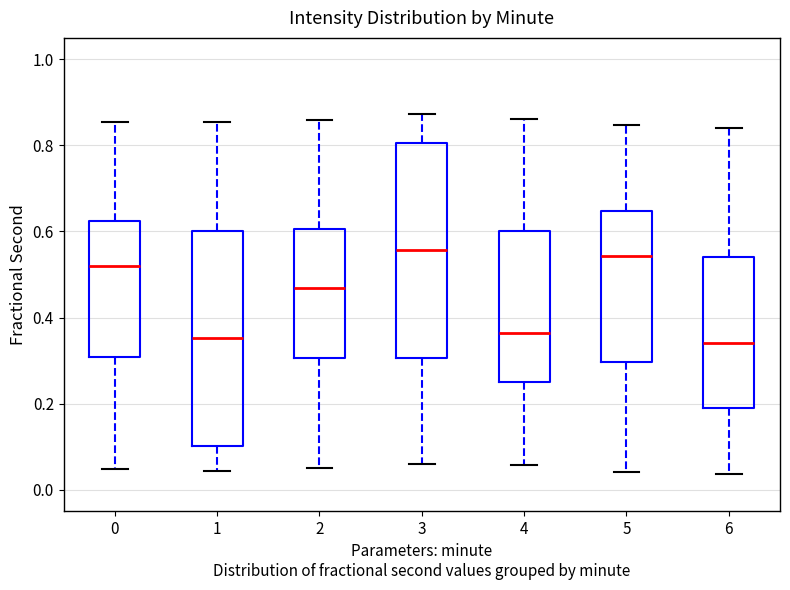

Reading left to right, transcribe this box plot: for each box, give where its median line is, the range the box spans, and where its two whiskers end, as read against the y-axis. The values are not printed on the chart, so give them approximately, as read against the axis.

0: median 0.52, box 0.30 to 0.62, whiskers 0.04 to 0.86
1: median 0.36, box 0.10 to 0.60, whiskers 0.04 to 0.86
2: median 0.46, box 0.30 to 0.60, whiskers 0.06 to 0.86
3: median 0.56, box 0.30 to 0.80, whiskers 0.06 to 0.88
4: median 0.36, box 0.24 to 0.60, whiskers 0.06 to 0.86
5: median 0.54, box 0.30 to 0.64, whiskers 0.04 to 0.84
6: median 0.34, box 0.20 to 0.54, whiskers 0.04 to 0.84